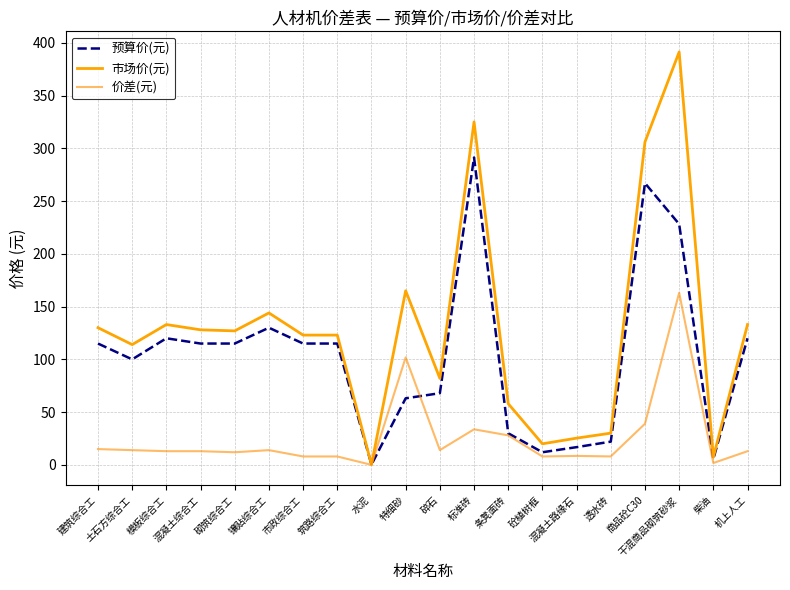

Is this an area chart (filled region under the line)?

No